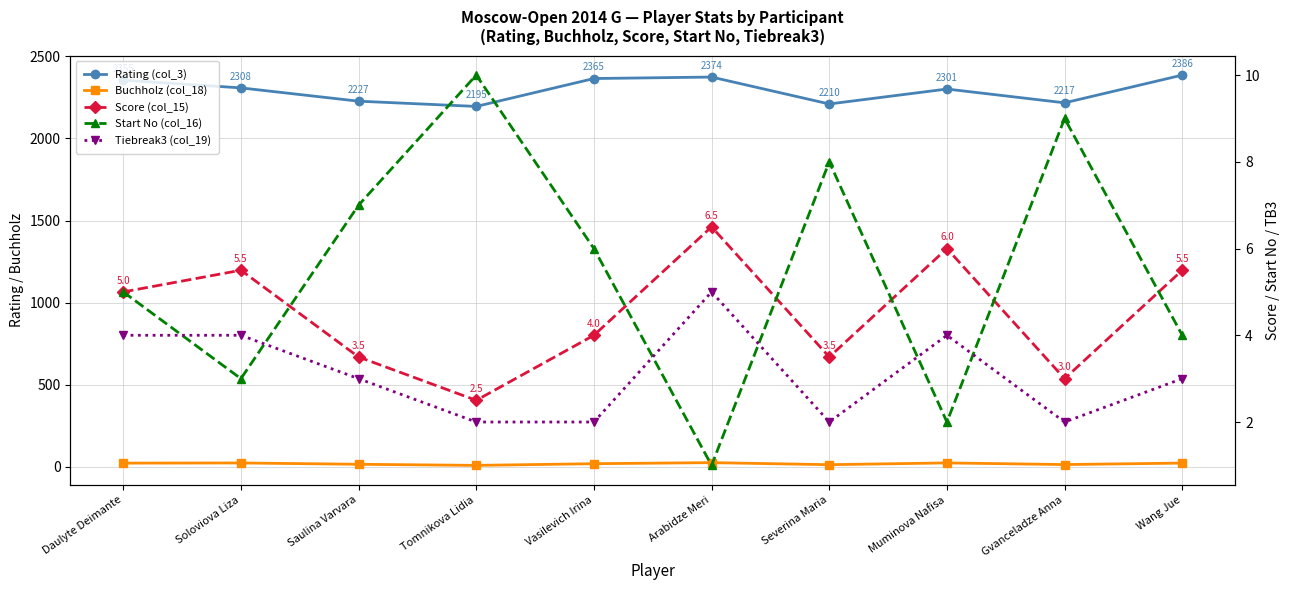

Is this an area chart (filled region under the line)?

No